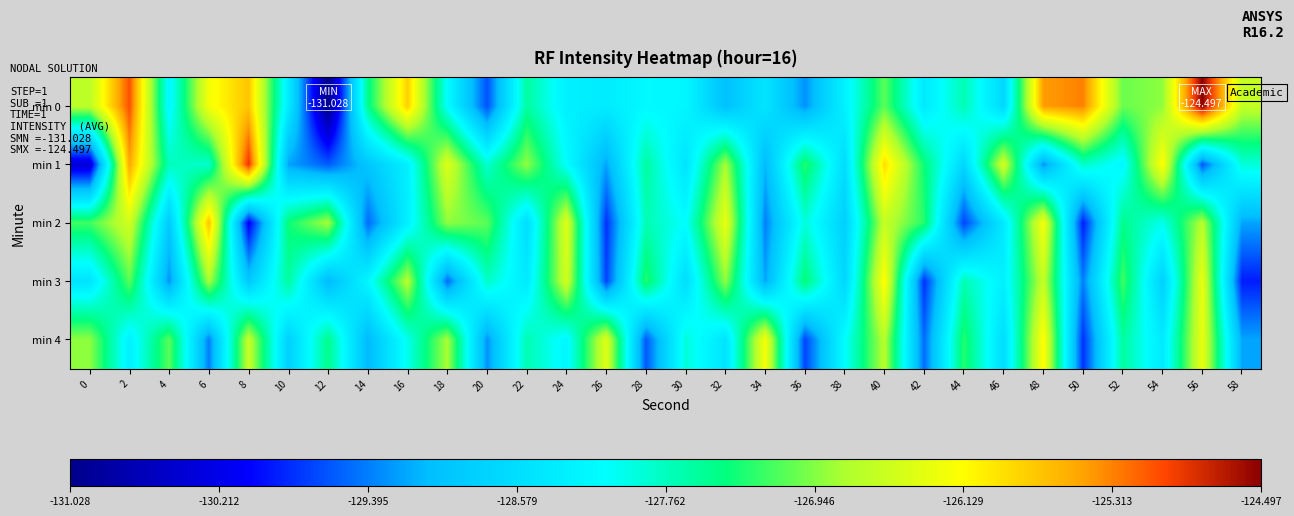

At how many categories does at least one series exceed -128?

29